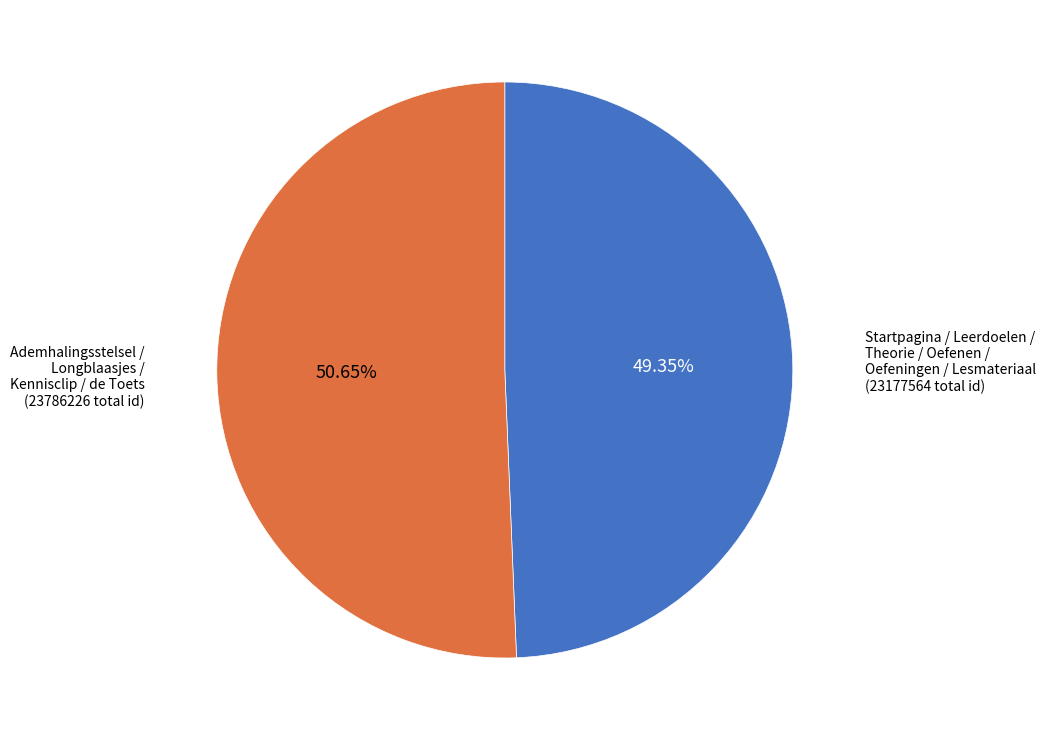

Is there a majority slice in this chart?

Yes